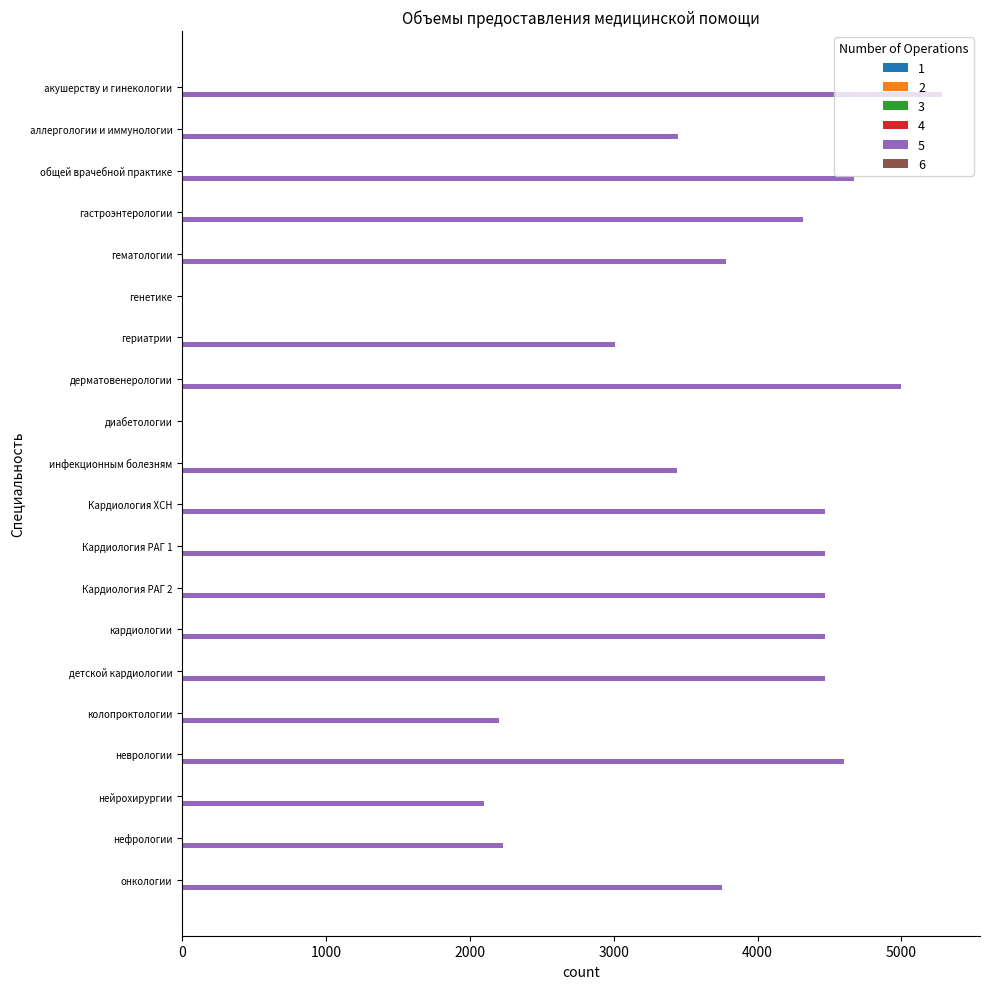

What position from the left is генетике?

6